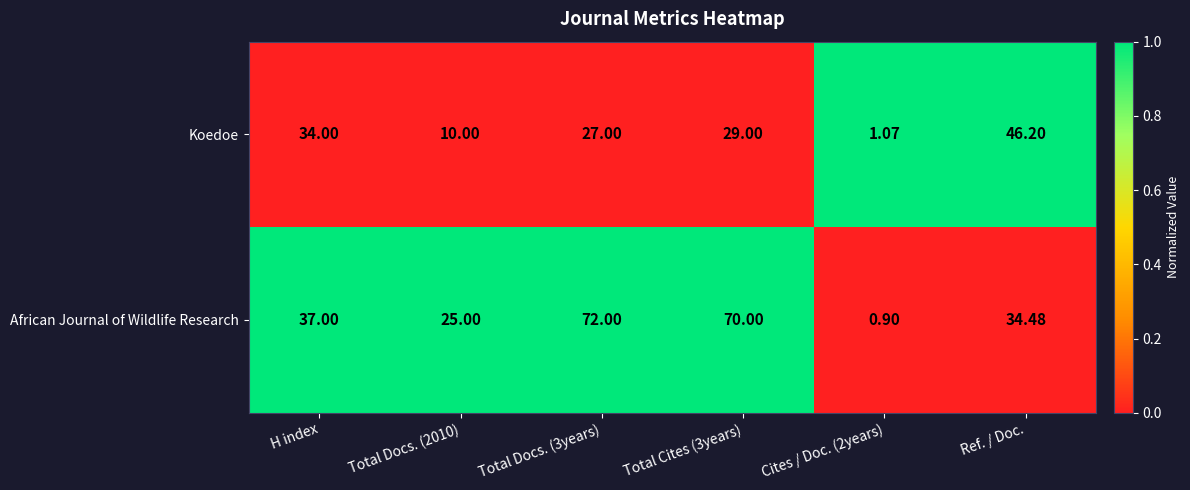

At Total Docs. (3years), list the series in order from smallest to largest.

Koedoe, African Journal of Wildlife Research